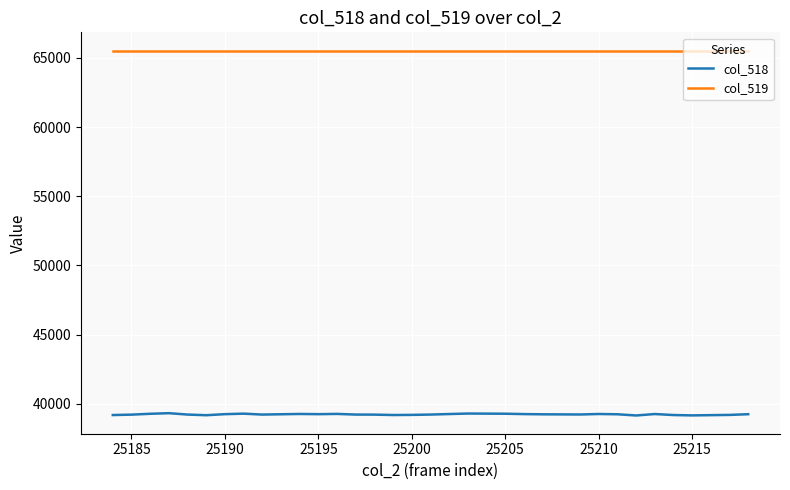

Which series has the largest range (max minus min)?

col_518